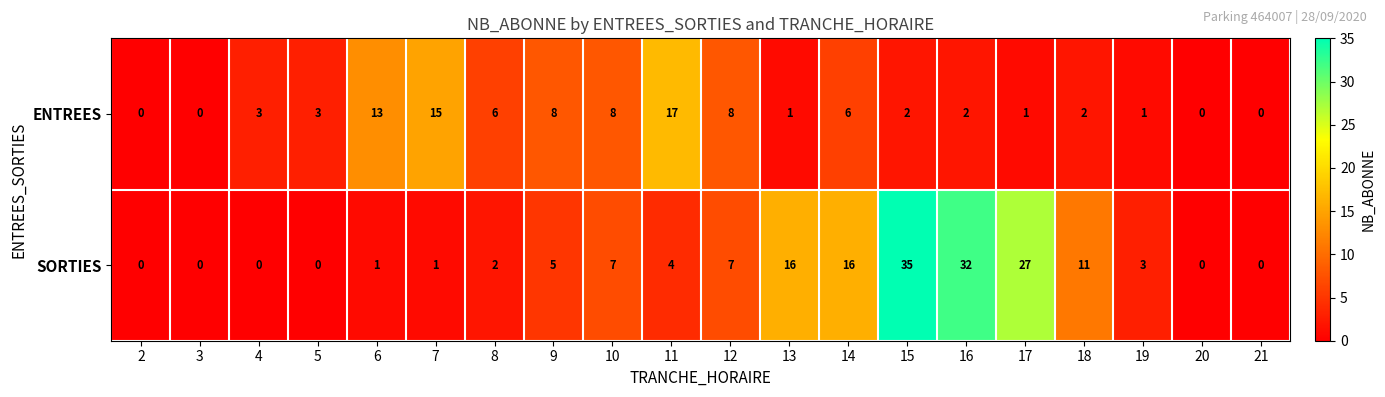

List the series in order of their peak value, highest first.

SORTIES, ENTREES